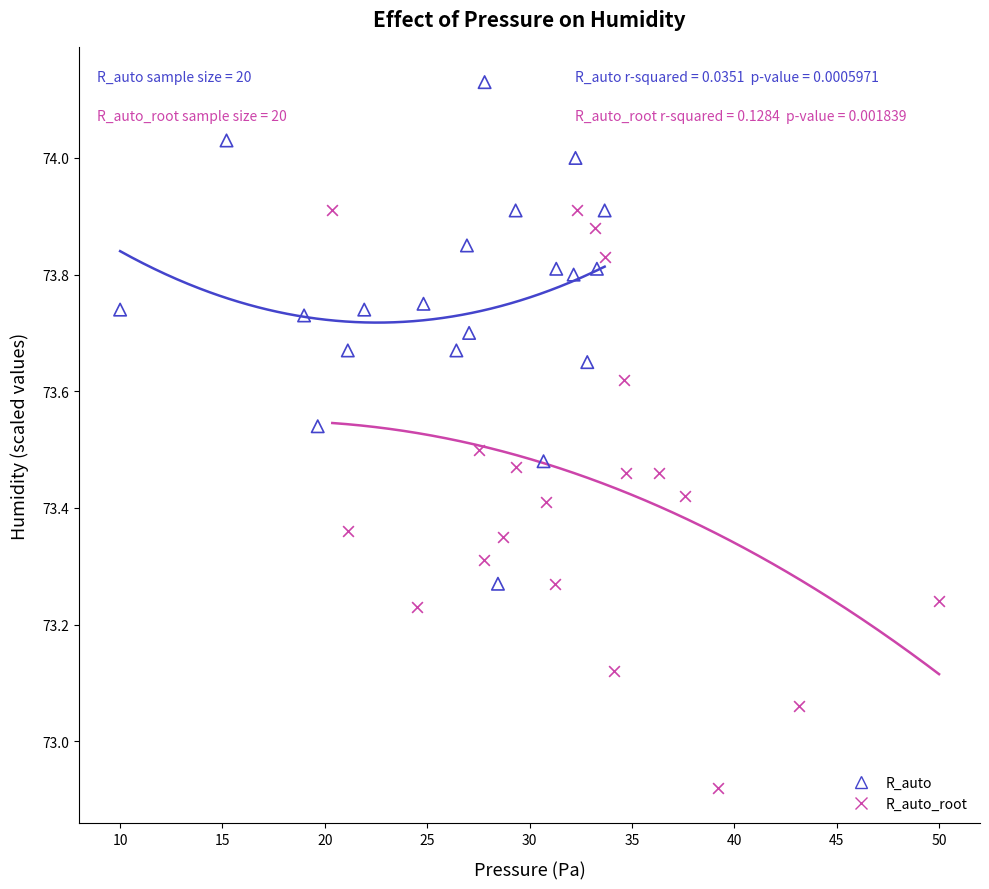

Which series contains the highest Y value?

R_auto